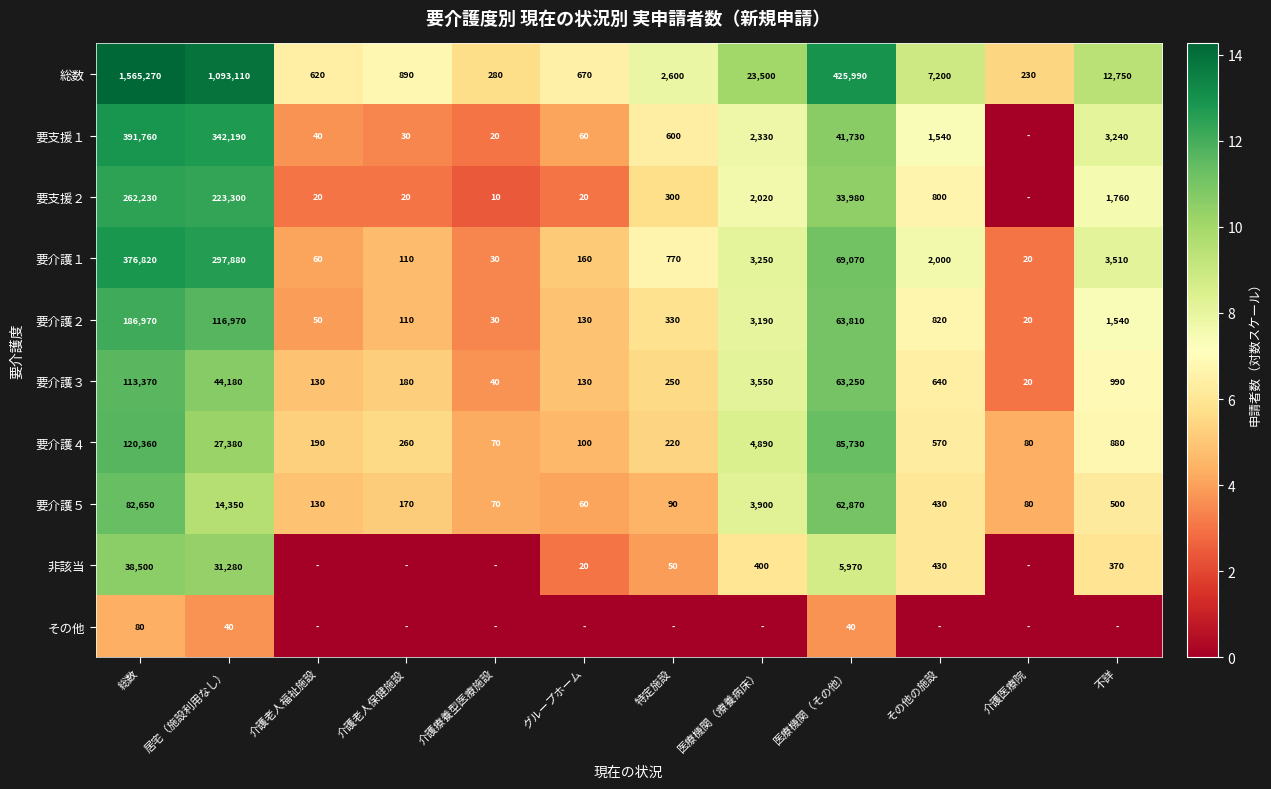

Which category has the lowest value in the 要介護１ series?

介護医療院